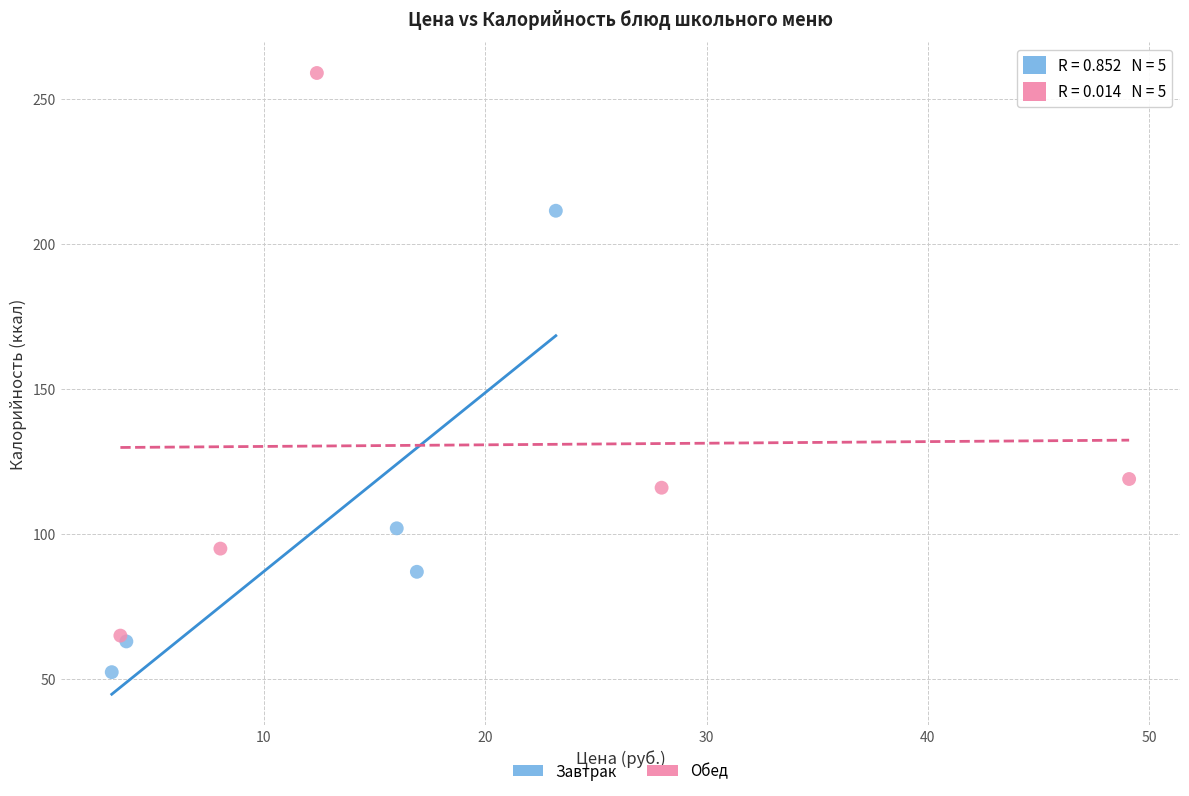

What are all the series names shown in the legend?

Завтрак, Обед